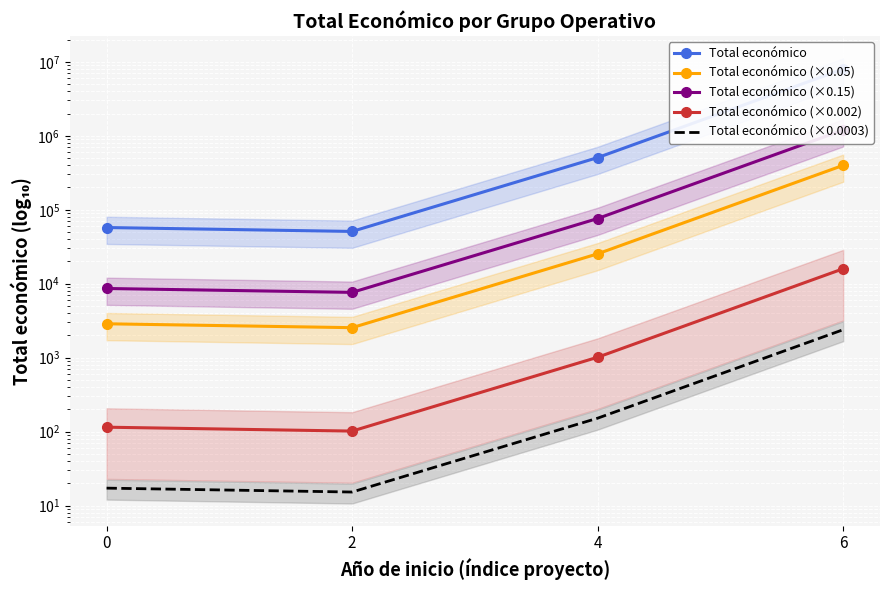

Is the value of Total económico (×0.0003) at 4 greater than the value of Total económico (×0.05) at 2?

No